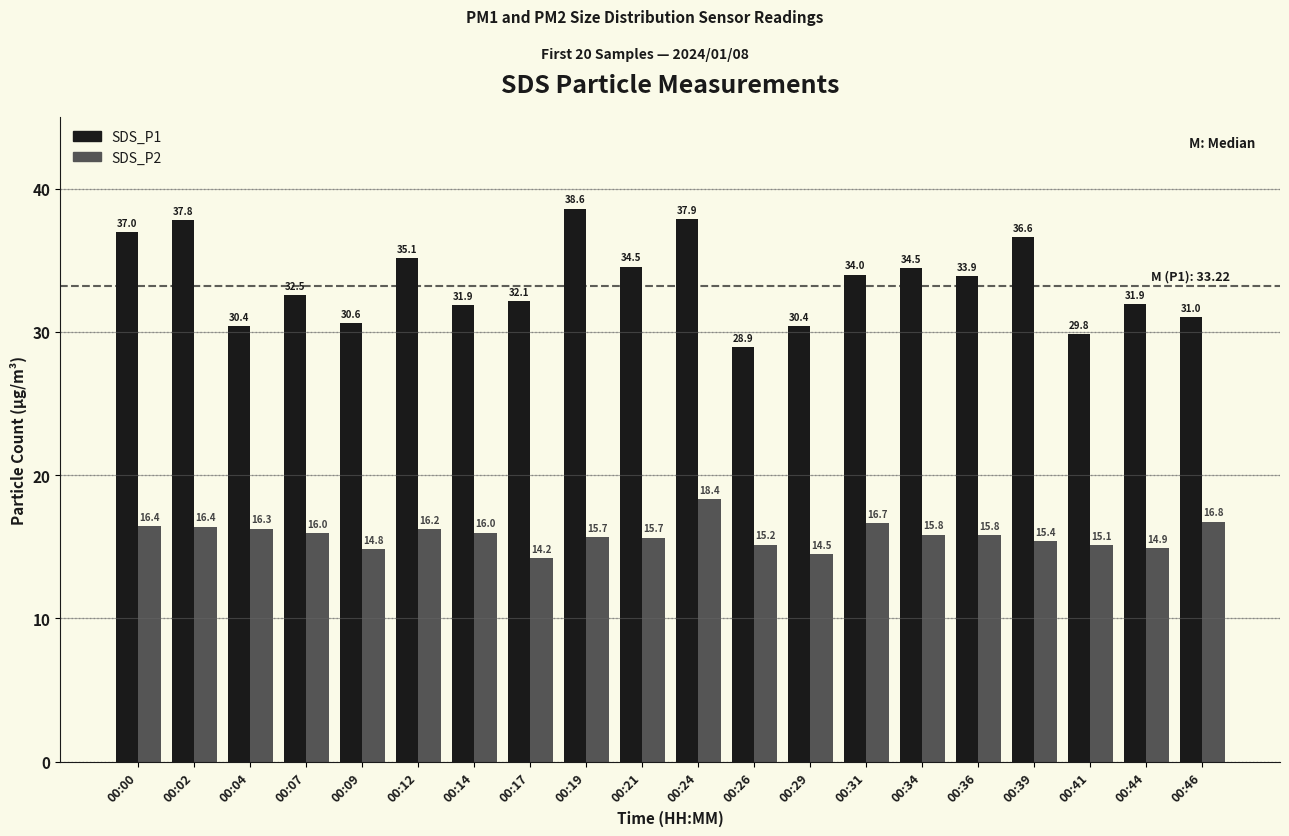

Read the SDS_P1 value at 00:14.

31.9